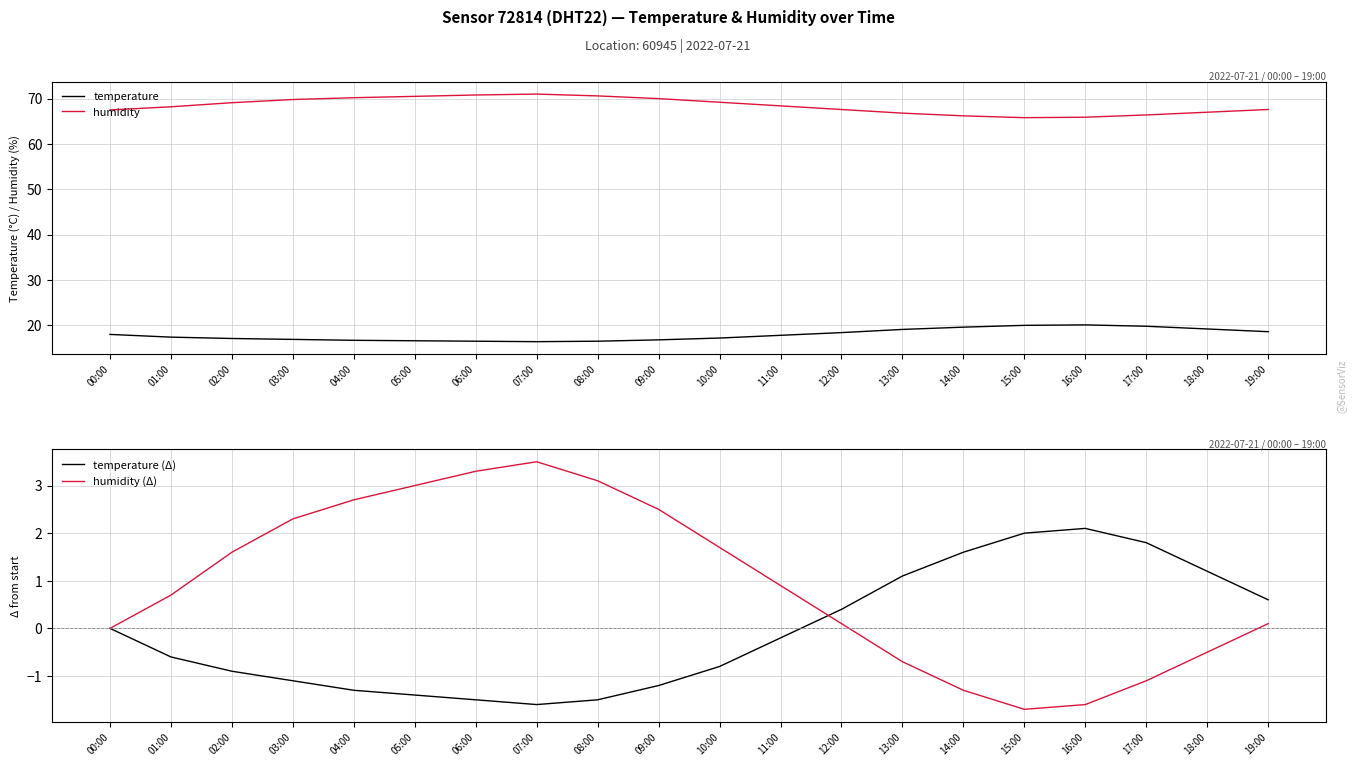

At which label is humidity (Δ) closest to 0?

00:00